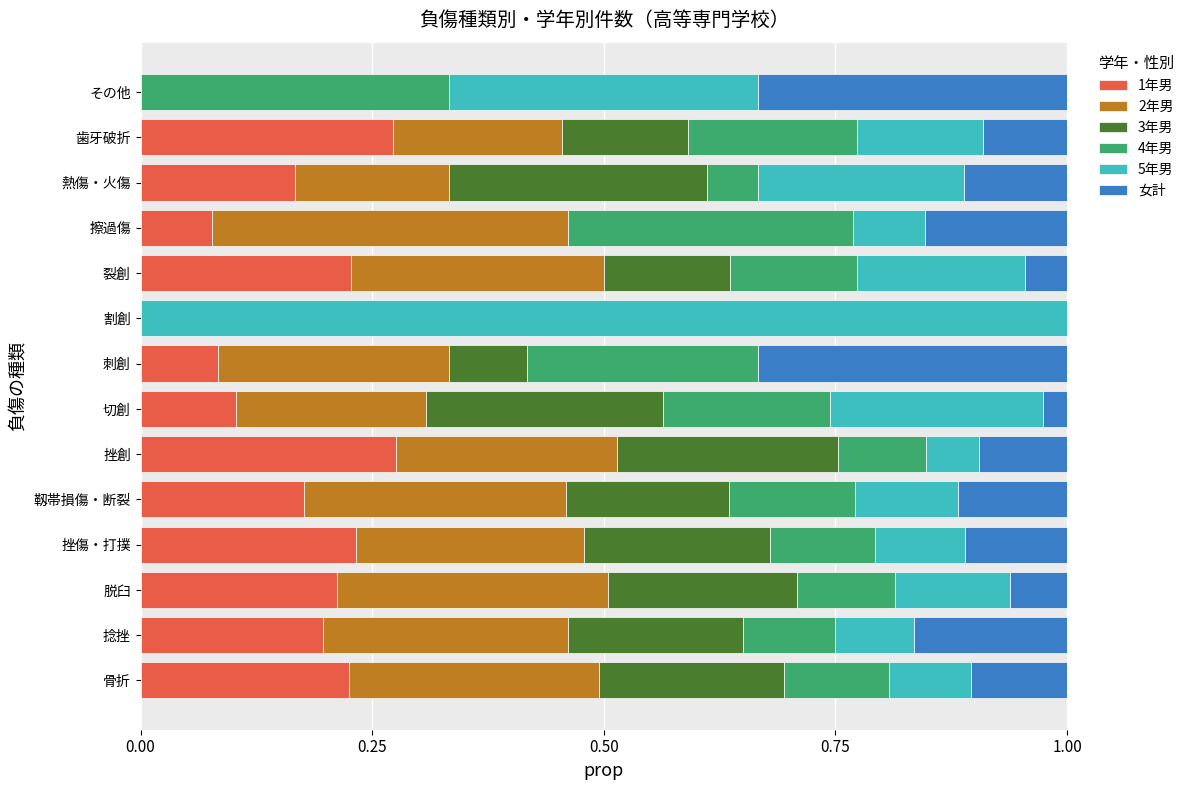

The 1年男 series shows 0.0 at 脱臼. True or false?

False